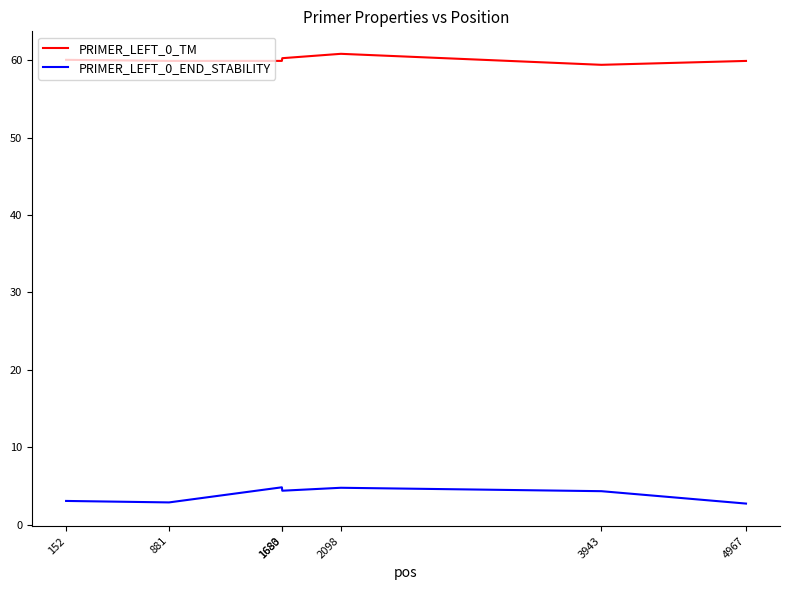

List the series in order of their peak value, lowest first.

PRIMER_LEFT_0_END_STABILITY, PRIMER_LEFT_0_TM